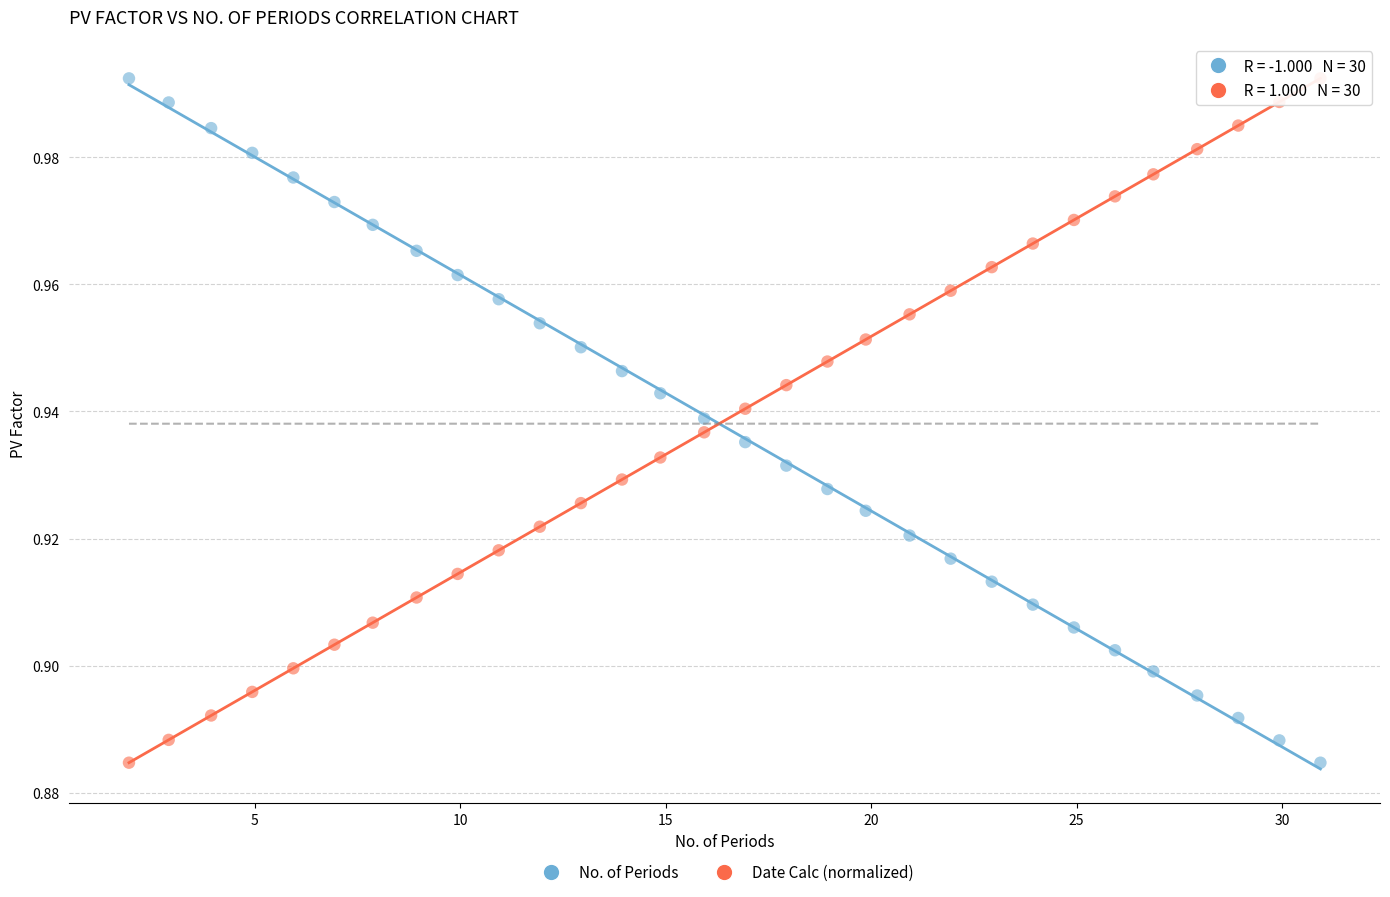

What is the X range (max minus min) for the scatter plot?

29.0